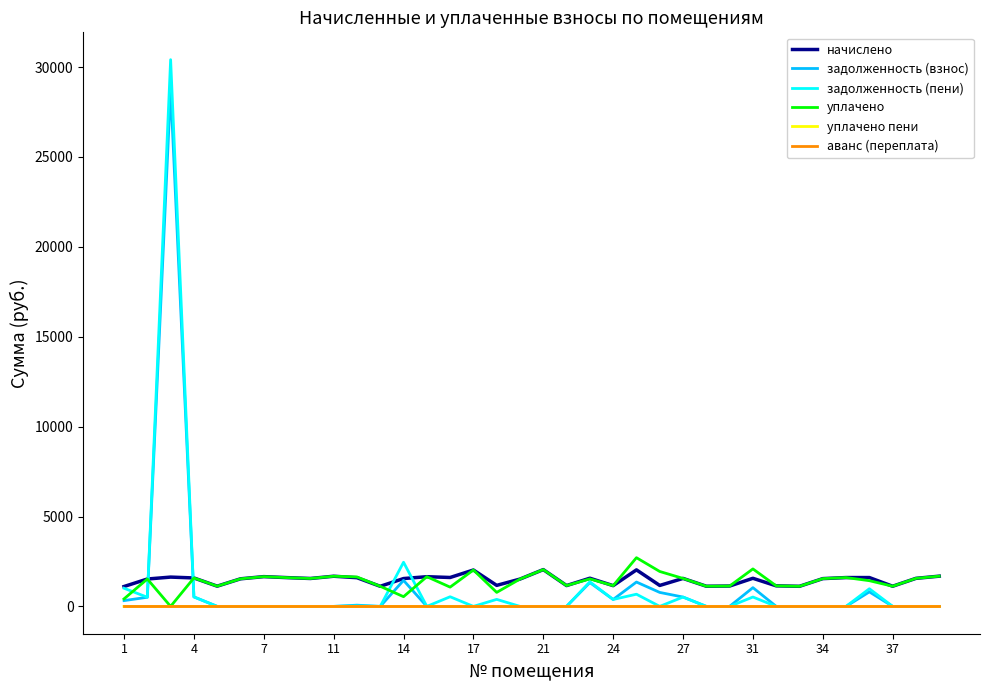

What is the maximum value for задолженность (взнос)?

28783.8